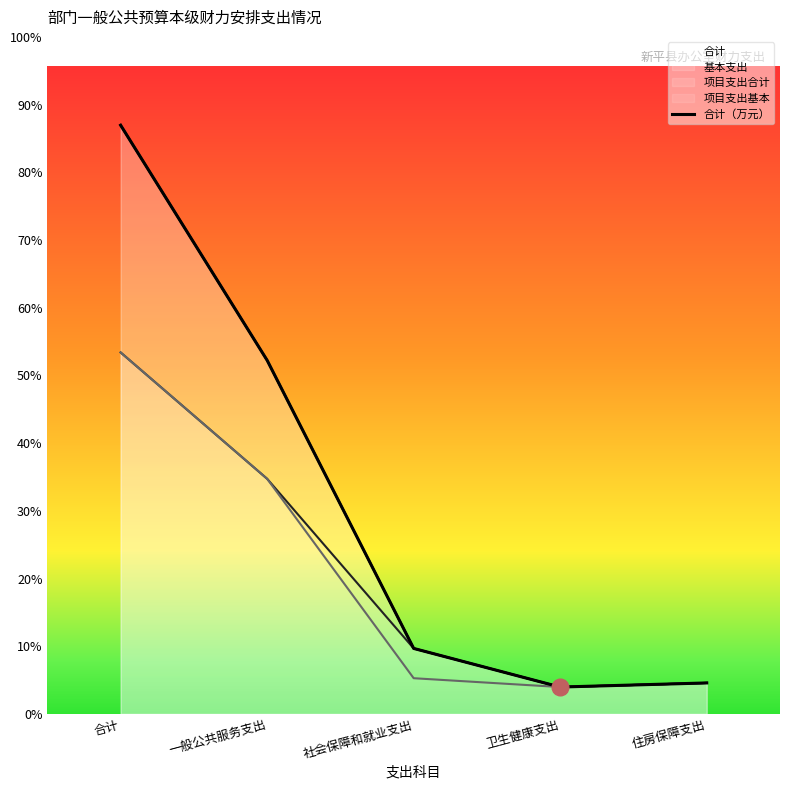

Reading left to right, transcribe all the data shown in this chart.

合计: 1156.7	694.7	128.7	52.8	60.9
基本支出: 710.2	461.9	128.7	52.8	60.9
项目支出合计: 1156.7	694.7	128.7	52.8	60.9
项目支出基本: 710.2	461.9	70.1	52.8	60.9